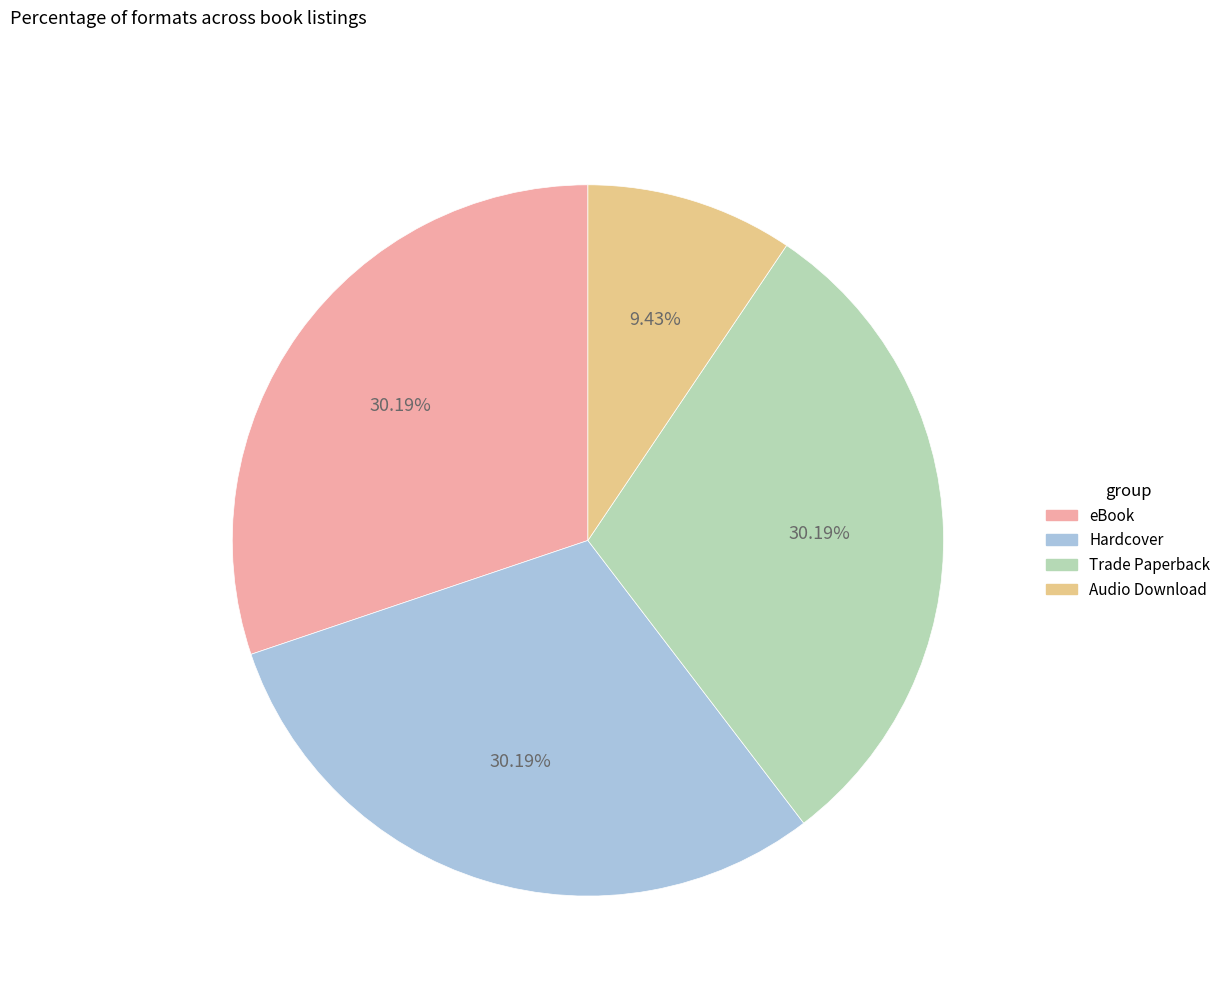

Does Trade Paperback account for over 50% of the chart?

No